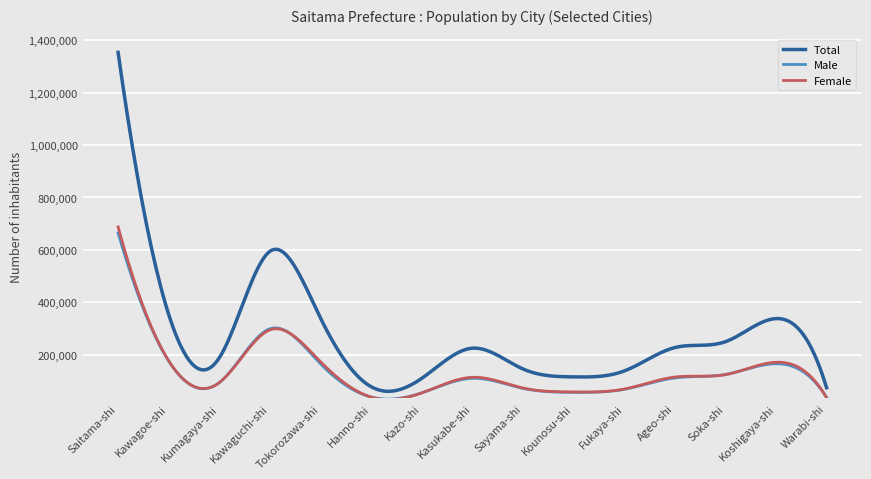

Which series has the largest total across all categories?

Total